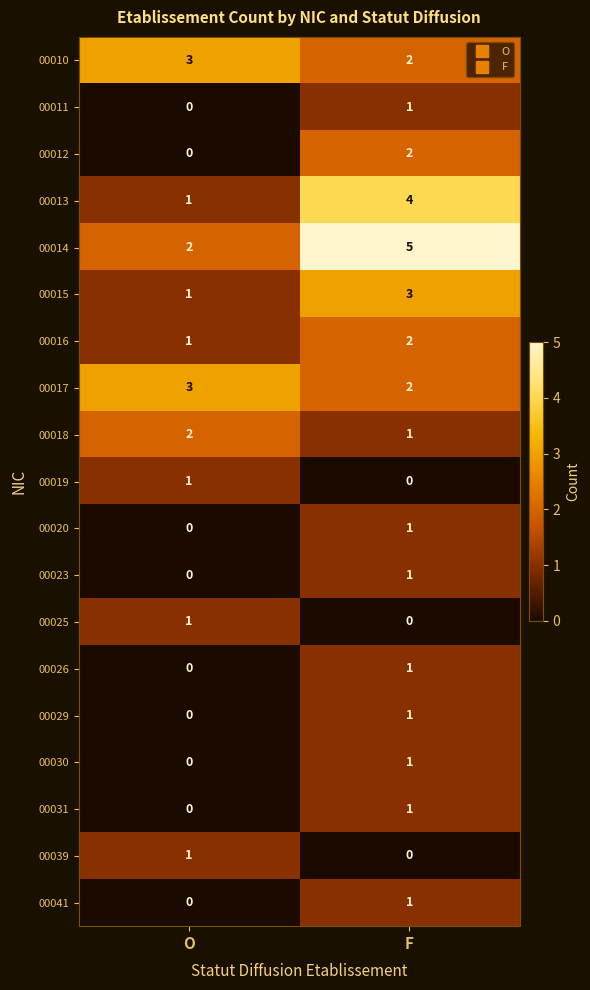

Which category has the highest value in the 00015 series?

F